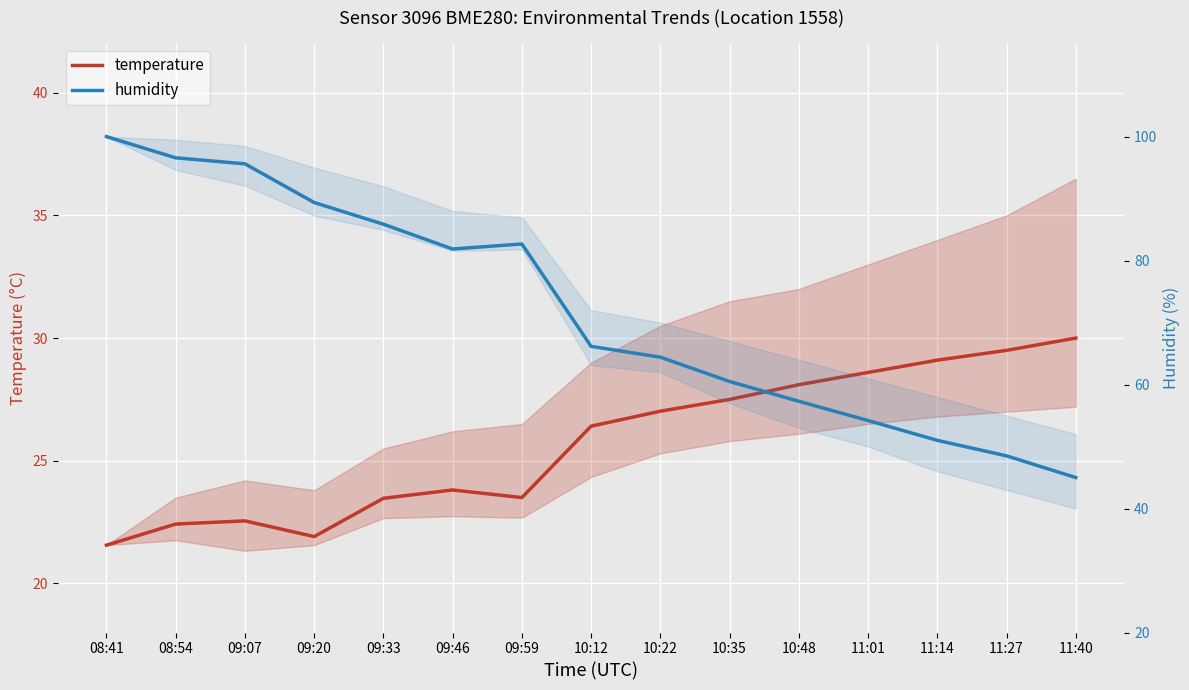

How many lines are shown in the chart?

2